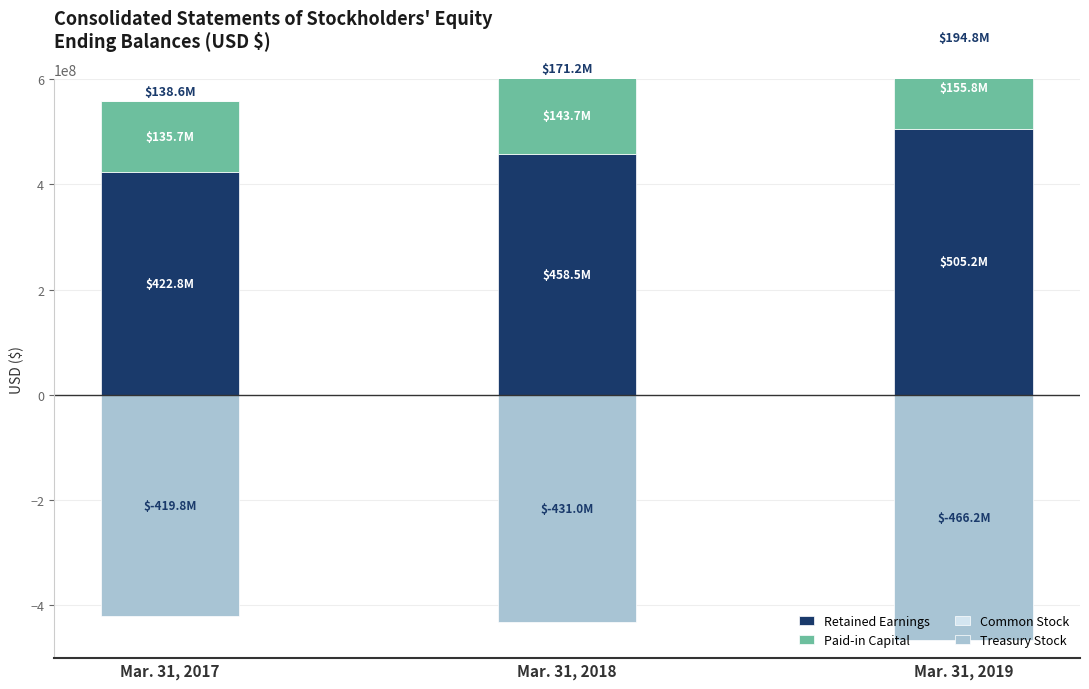

Count the Paid-in Capital values in the range 135683000 to 155798000.

3